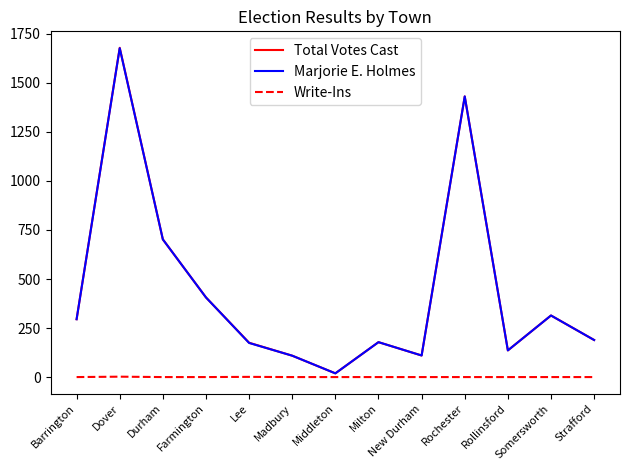

What is the difference between the second highest and second lowest values in the Total Votes Cast series?

1322